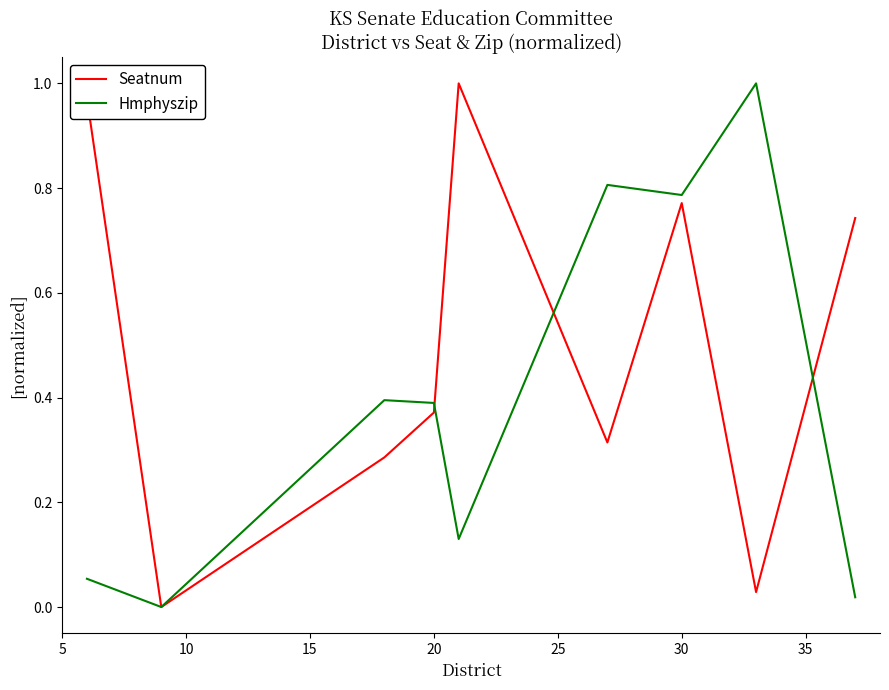

Which series has the largest total across all categories?

Seatnum